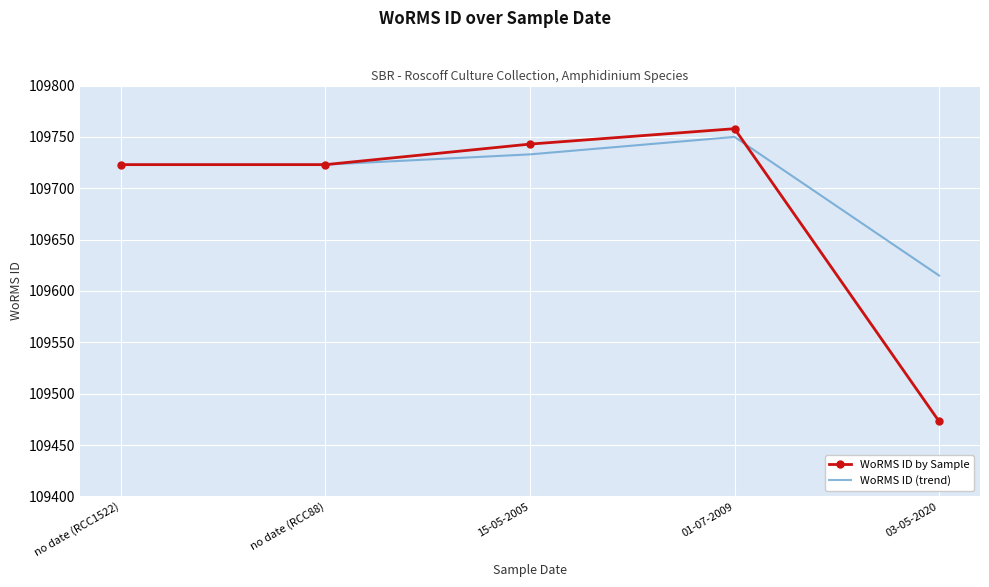

At which category is the sum across all series the highest?

01-07-2009